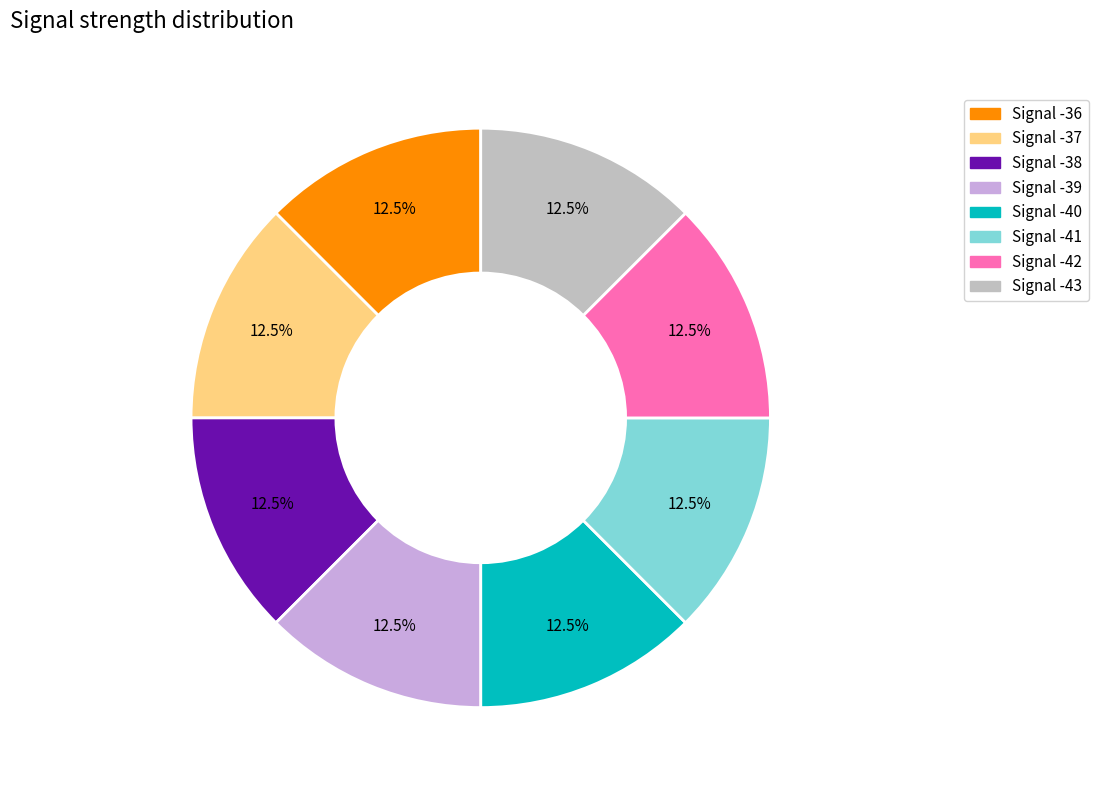

How many slices are in this pie chart?

8